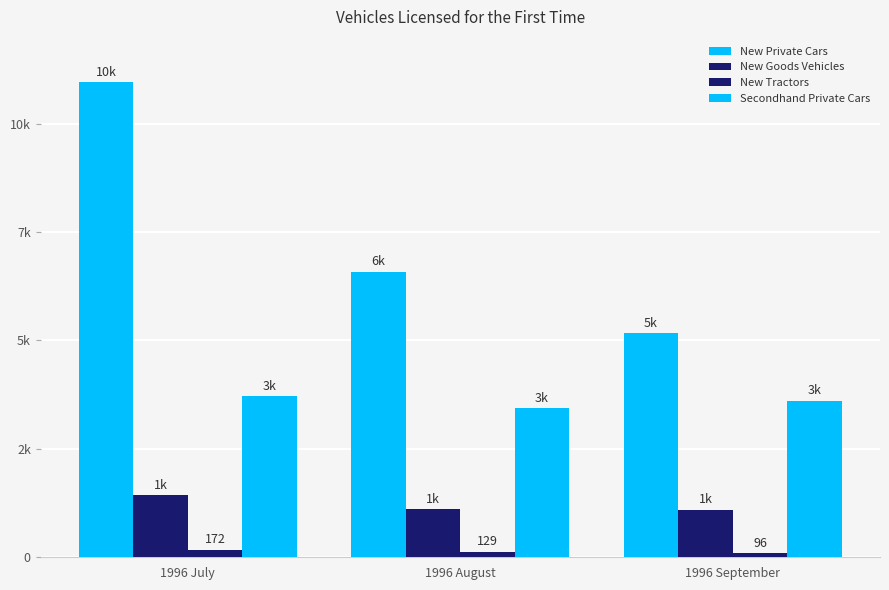

Does the chart contain stacked bars?

No